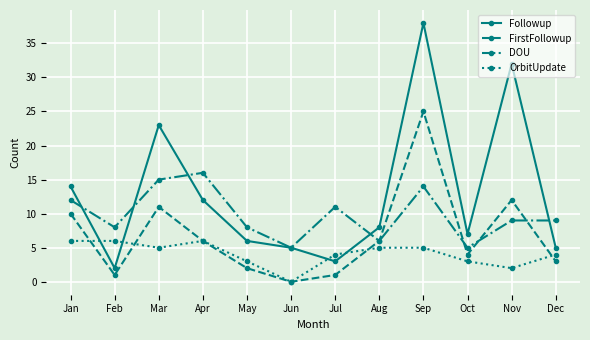

Reading left to right, what are all the values shown in this chart?

Followup: 14	2	23	12	6	5	3	8	38	7	32	5
FirstFollowup: 10	1	11	6	2	0	1	6	25	4	12	3
DOU: 12	8	15	16	8	5	11	6	14	5	9	9
OrbitUpdate: 6	6	5	6	3	0	4	5	5	3	2	4